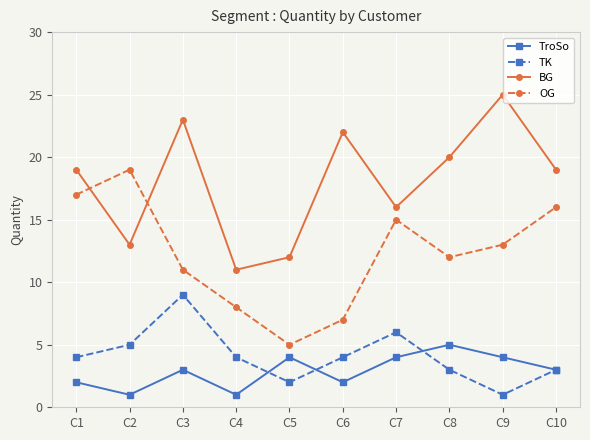

After their last crossing, which series has the higher values: OG or BG?

BG